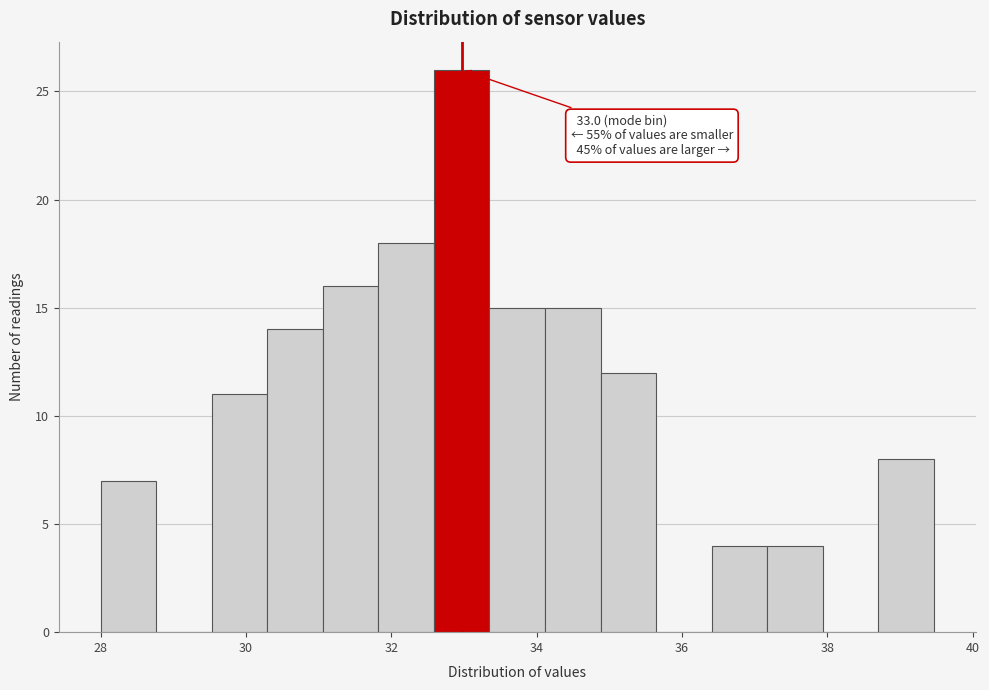

Around what value on the x-axis is the tallest bar? Give the approximate position of its centre, as read against the axis.

33.0